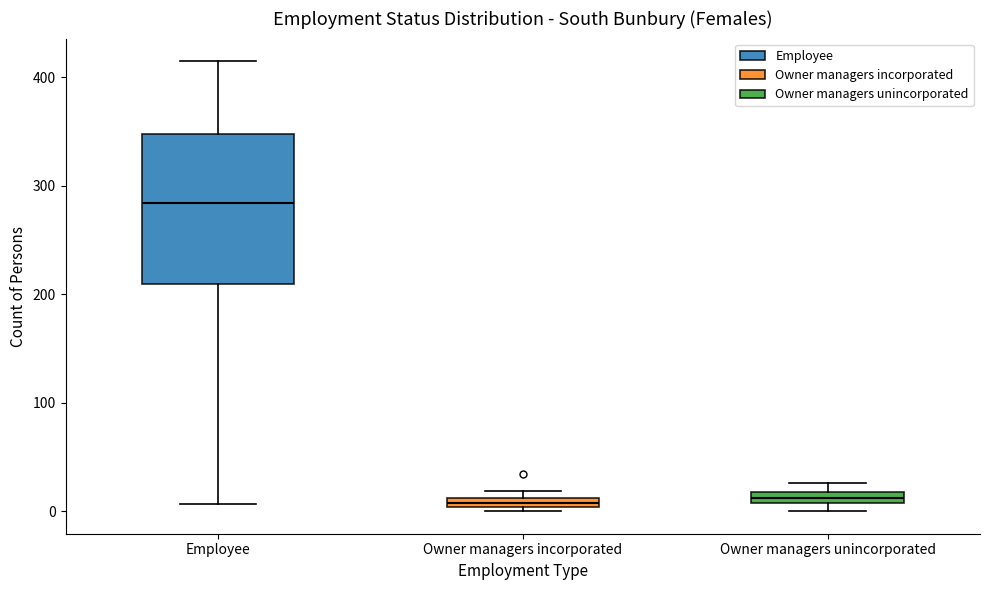

Comparing the boxes themselves (not the whiskers), which one is the tallest?

Employee